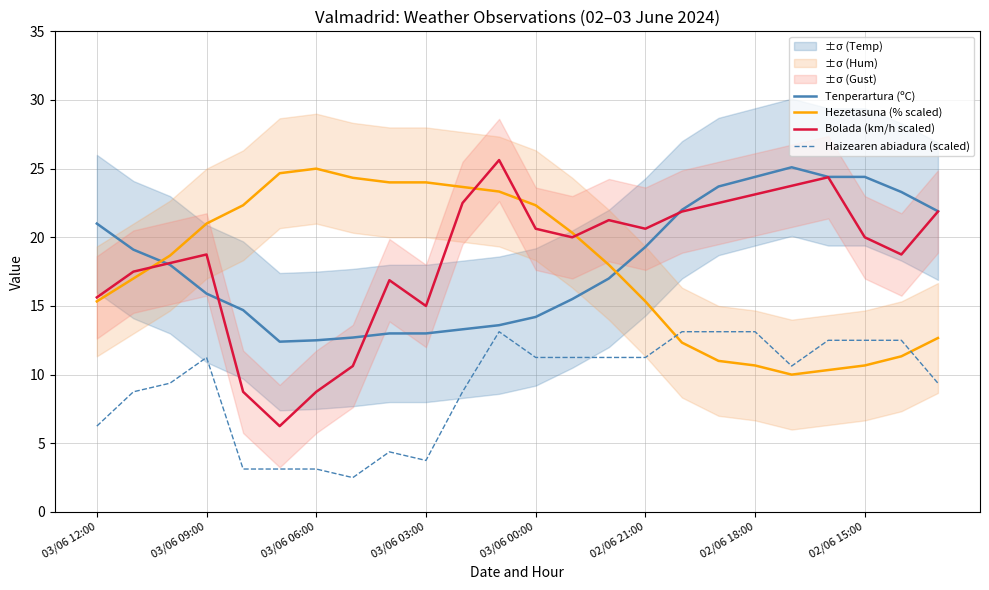

Reading left to right, extract all data points from this chart.

Tenperartura (ºC): 21.0	19.1	18.0	15.9	14.7	12.4	12.5	12.7	13.0	13.0	13.3	13.6	14.2	15.5	17.0	19.3	22.0	23.7	24.4	25.1	24.4	24.4	23.3	21.9
Hezetasuna (% scaled): 15.3	17.0	18.7	21.0	22.3	24.7	25.0	24.3	24.0	24.0	23.7	23.3	22.3	20.3	18.0	15.3	12.3	11.0	10.7	10.0	10.3	10.7	11.3	12.7
Bolada (km/h scaled): 15.6	17.5	18.1	18.8	8.8	6.2	8.8	10.6	16.9	15.0	22.5	25.6	20.6	20.0	21.2	20.6	21.9	22.5	23.1	23.8	24.4	20.0	18.8	21.9
Haizearen abiadura (scaled): 6.2	8.8	9.4	11.2	3.1	3.1	3.1	2.5	4.4	3.8	8.8	13.1	11.2	11.2	11.2	11.2	13.1	13.1	13.1	10.6	12.5	12.5	12.5	9.4